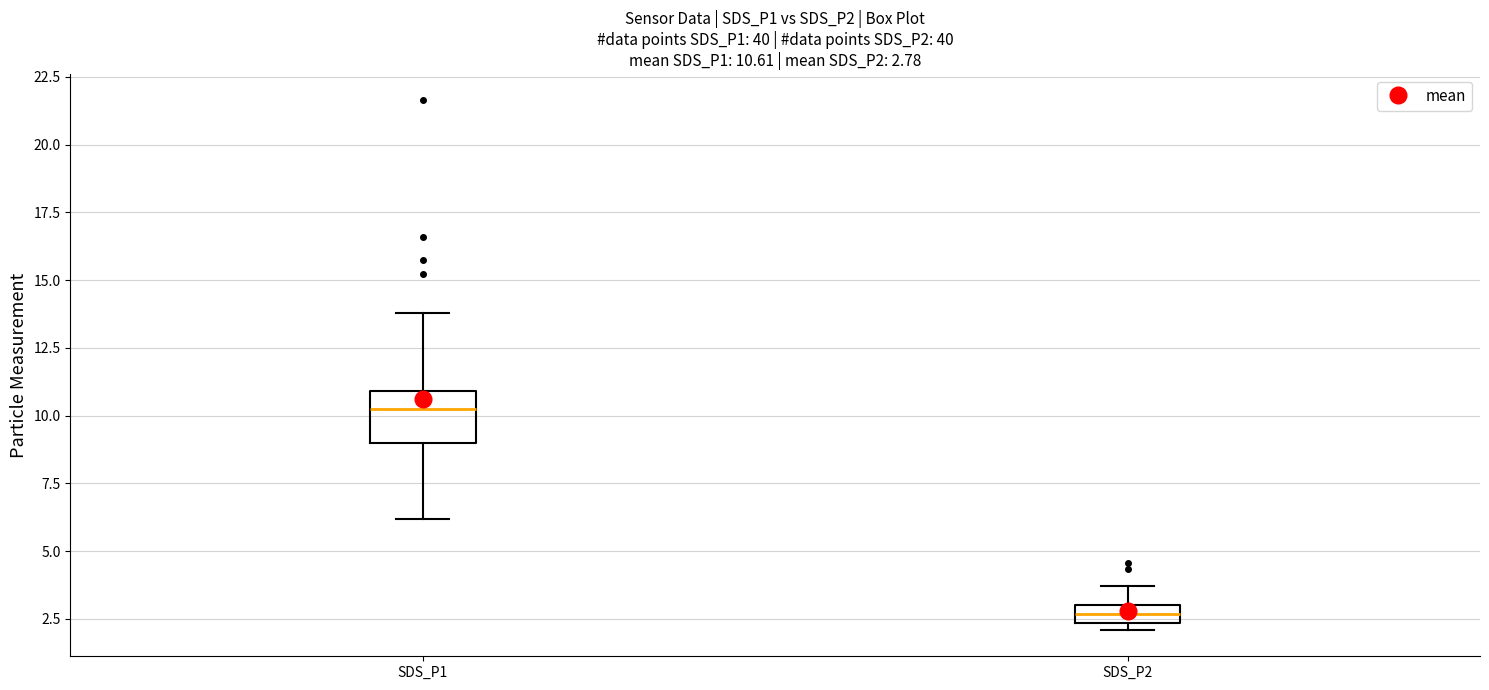

Comparing the boxes themselves (not the whiskers), which one is the tallest?

SDS_P1